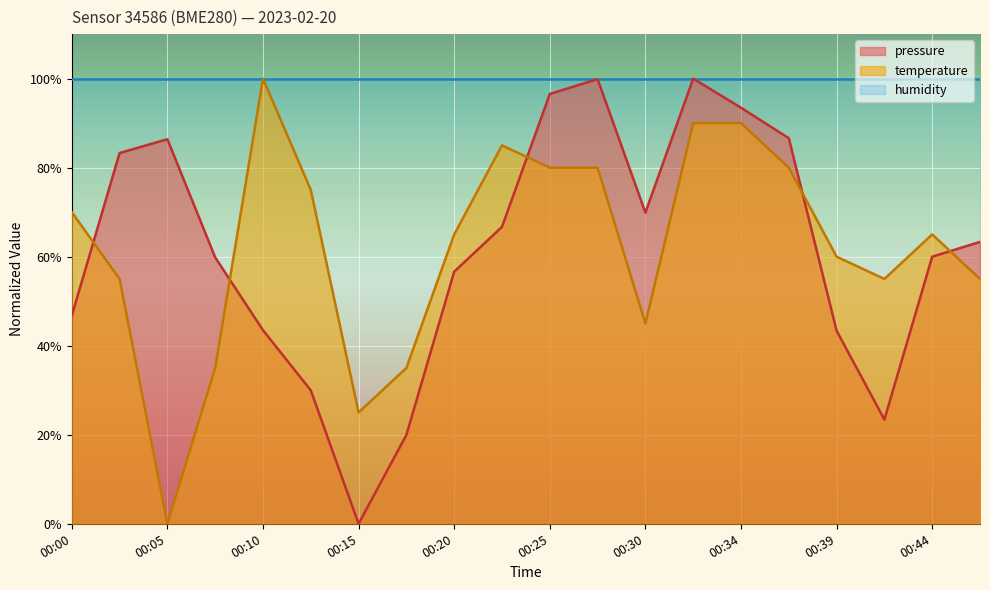

What is the approximate value of pressure at 00:25?

96.6